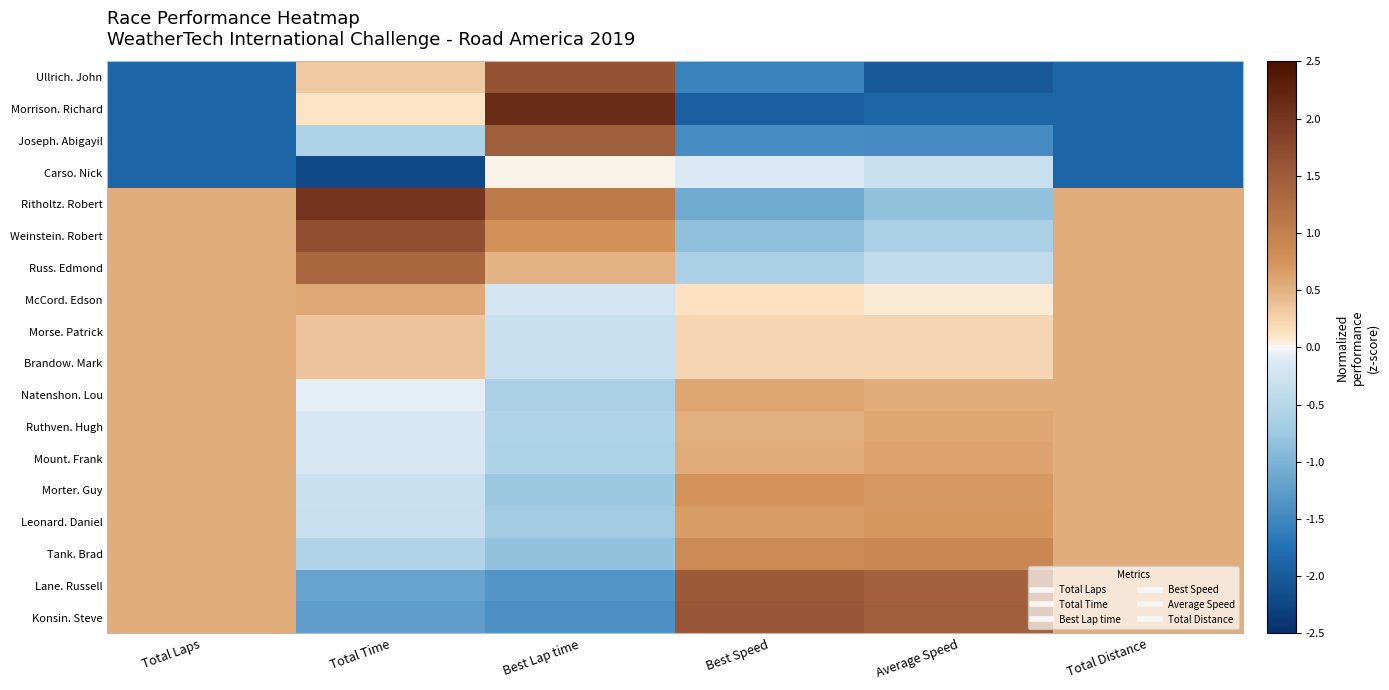

Reading right to left, list all the values displayed in this chart.

Konsin. Steve: Total Distance=0.5	Average Speed=1.5	Best Speed=1.6	Best Lap time=-1.4	Total Time=-1.2	Total Laps=0.5
Lane. Russell: Total Distance=0.5	Average Speed=1.4	Best Speed=1.5	Best Lap time=-1.3	Total Time=-1.2	Total Laps=0.5
Tank. Brad: Total Distance=0.5	Average Speed=0.9	Best Speed=0.8	Best Lap time=-0.8	Total Time=-0.6	Total Laps=0.5
Leonard. Daniel: Total Distance=0.5	Average Speed=0.7	Best Speed=0.7	Best Lap time=-0.7	Total Time=-0.3	Total Laps=0.5
Morter. Guy: Total Distance=0.5	Average Speed=0.7	Best Speed=0.8	Best Lap time=-0.8	Total Time=-0.3	Total Laps=0.5
Mount. Frank: Total Distance=0.5	Average Speed=0.6	Best Speed=0.5	Best Lap time=-0.6	Total Time=-0.2	Total Laps=0.5
Ruthven. Hugh: Total Distance=0.5	Average Speed=0.6	Best Speed=0.5	Best Lap time=-0.6	Total Time=-0.2	Total Laps=0.5
Natenshon. Lou: Total Distance=0.5	Average Speed=0.5	Best Speed=0.6	Best Lap time=-0.6	Total Time=-0.1	Total Laps=0.5
Brandow. Mark: Total Distance=0.5	Average Speed=0.2	Best Speed=0.2	Best Lap time=-0.3	Total Time=0.4	Total Laps=0.5
Morse. Patrick: Total Distance=0.5	Average Speed=0.2	Best Speed=0.2	Best Lap time=-0.3	Total Time=0.4	Total Laps=0.5
McCord. Edson: Total Distance=0.5	Average Speed=0.1	Best Speed=0.1	Best Lap time=-0.2	Total Time=0.6	Total Laps=0.5
Russ. Edmond: Total Distance=0.5	Average Speed=-0.4	Best Speed=-0.6	Best Lap time=0.5	Total Time=1.3	Total Laps=0.5
Weinstein. Robert: Total Distance=0.5	Average Speed=-0.6	Best Speed=-0.8	Best Lap time=0.8	Total Time=1.7	Total Laps=0.5
Ritholtz. Robert: Total Distance=0.5	Average Speed=-0.8	Best Speed=-1.1	Best Lap time=1.1	Total Time=2.0	Total Laps=0.5
Carso. Nick: Total Distance=-1.9	Average Speed=-0.3	Best Speed=-0.1	Best Lap time=0.0	Total Time=-2.2	Total Laps=-1.9
Joseph. Abigayil: Total Distance=-1.9	Average Speed=-1.5	Best Speed=-1.4	Best Lap time=1.5	Total Time=-0.6	Total Laps=-1.9
Morrison. Richard: Total Distance=-1.9	Average Speed=-1.9	Best Speed=-1.9	Best Lap time=2.1	Total Time=0.1	Total Laps=-1.9
Ullrich. John: Total Distance=-1.9	Average Speed=-2.0	Best Speed=-1.5	Best Lap time=1.6	Total Time=0.3	Total Laps=-1.9